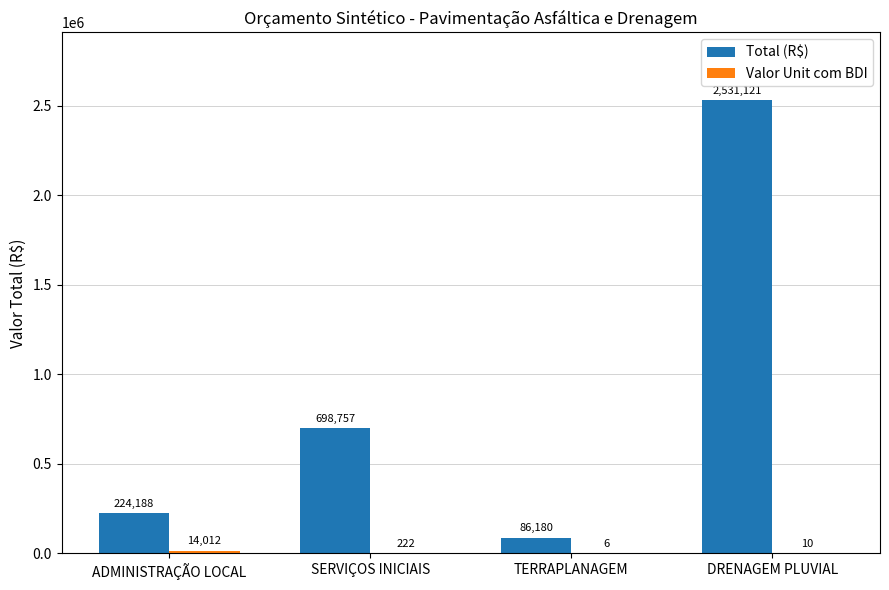

Which series has the widest spread of values?

Total (R$)